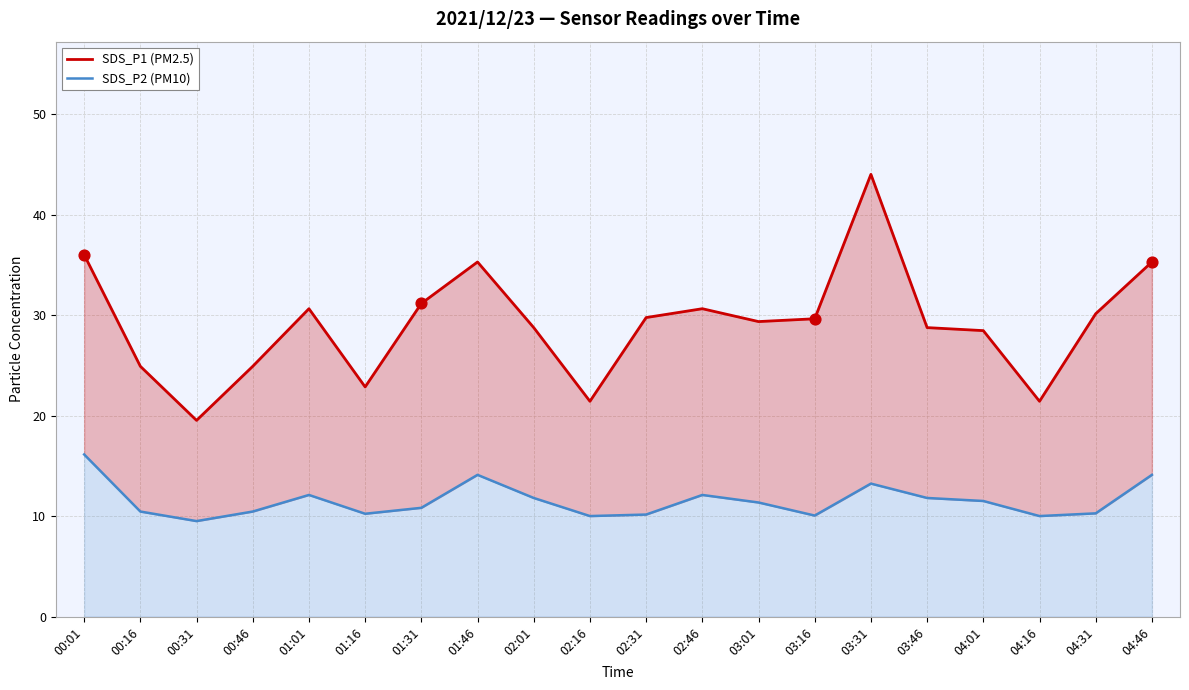

What are all the series names shown in the legend?

SDS_P1 (PM2.5), SDS_P2 (PM10)